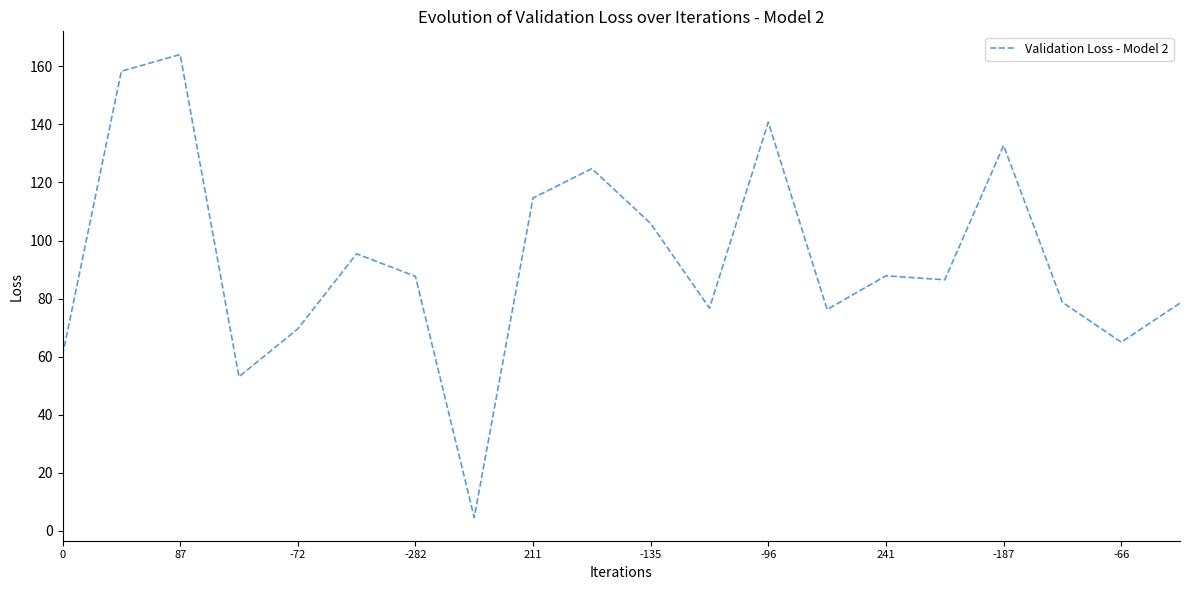

What is the difference between the second highest and minimum values?

153.7